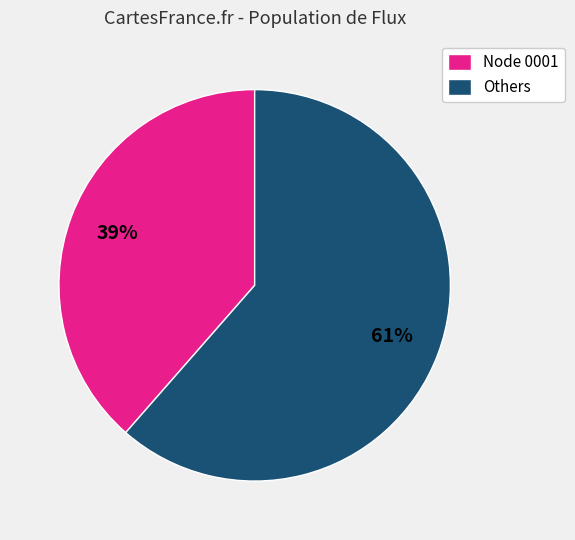

Is the sum of Others and Node 0001 greater than half?

Yes